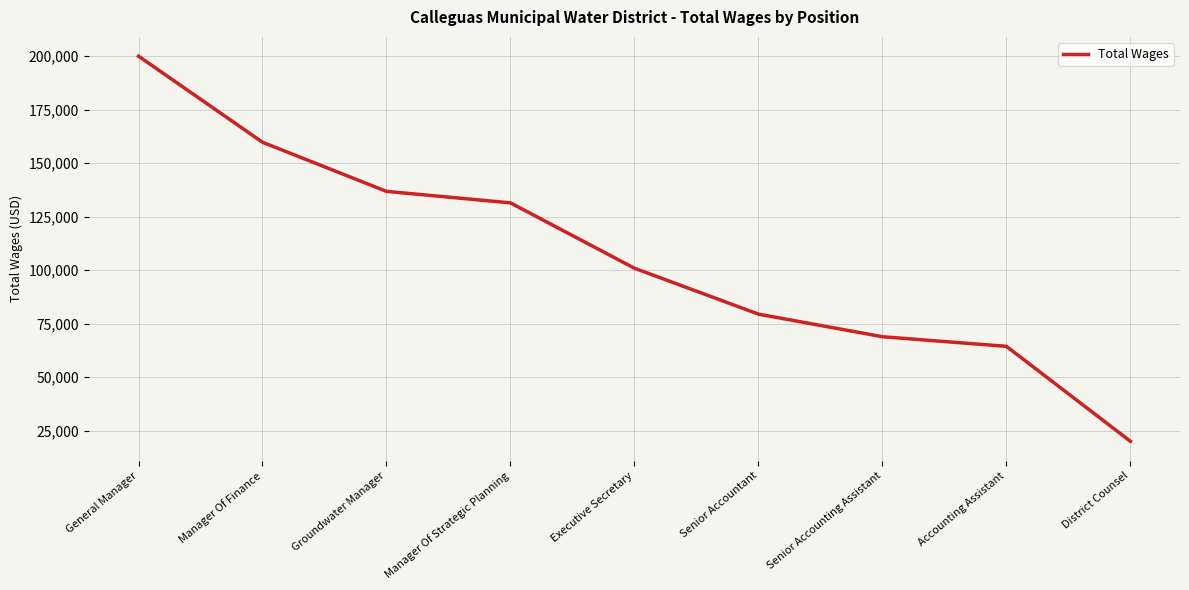

What position from the right is Senior Accountant?

4